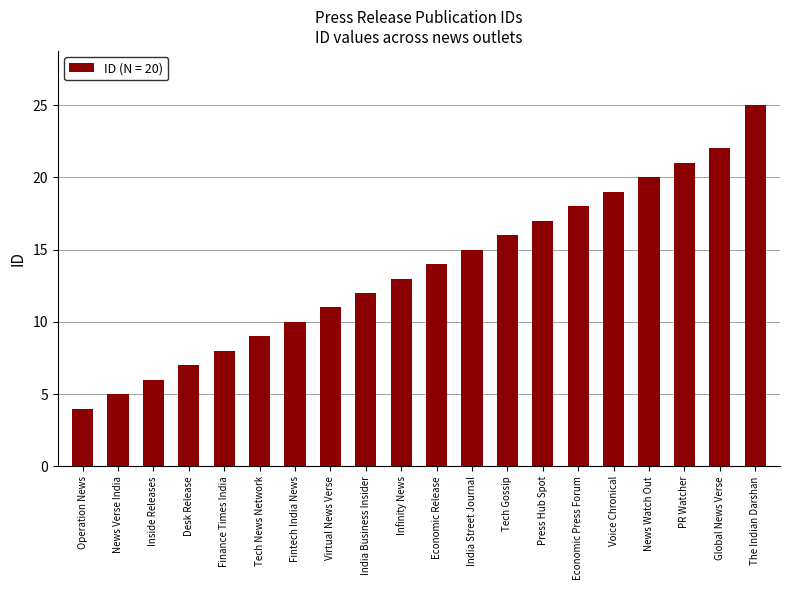

What is the value of the 7th bar from the left?

10